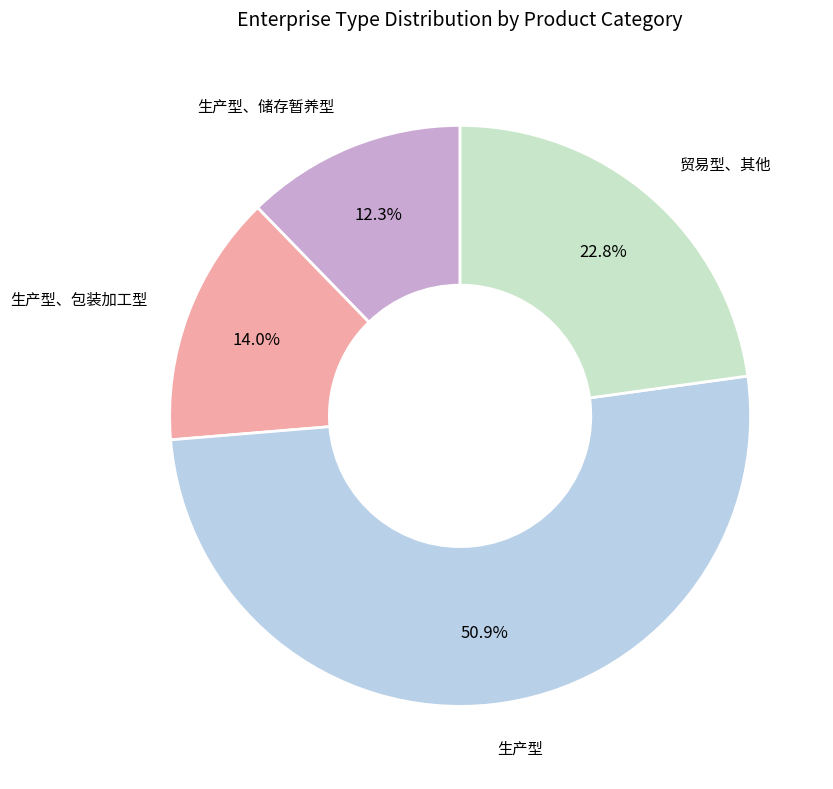

Is there any slice that represents more than half of the pie?

Yes